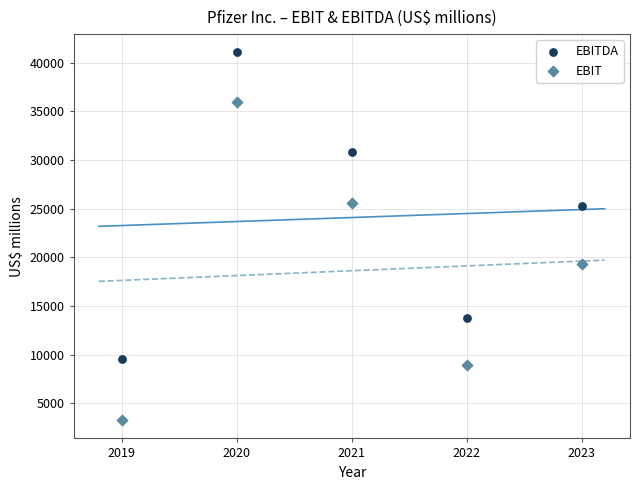

What is the X range (max minus min) for the scatter plot?

4